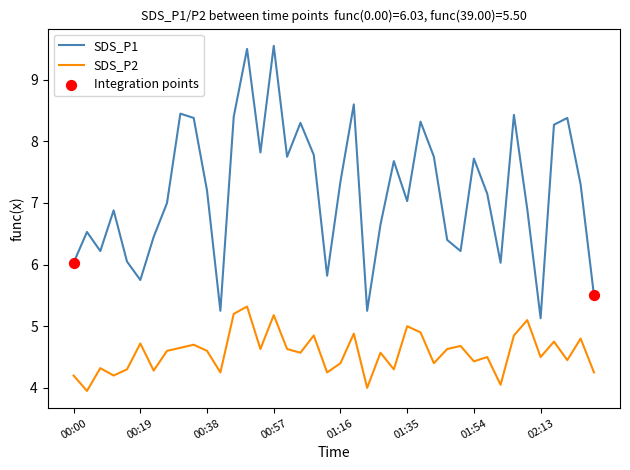

Which series has the largest range (max minus min)?

SDS_P1